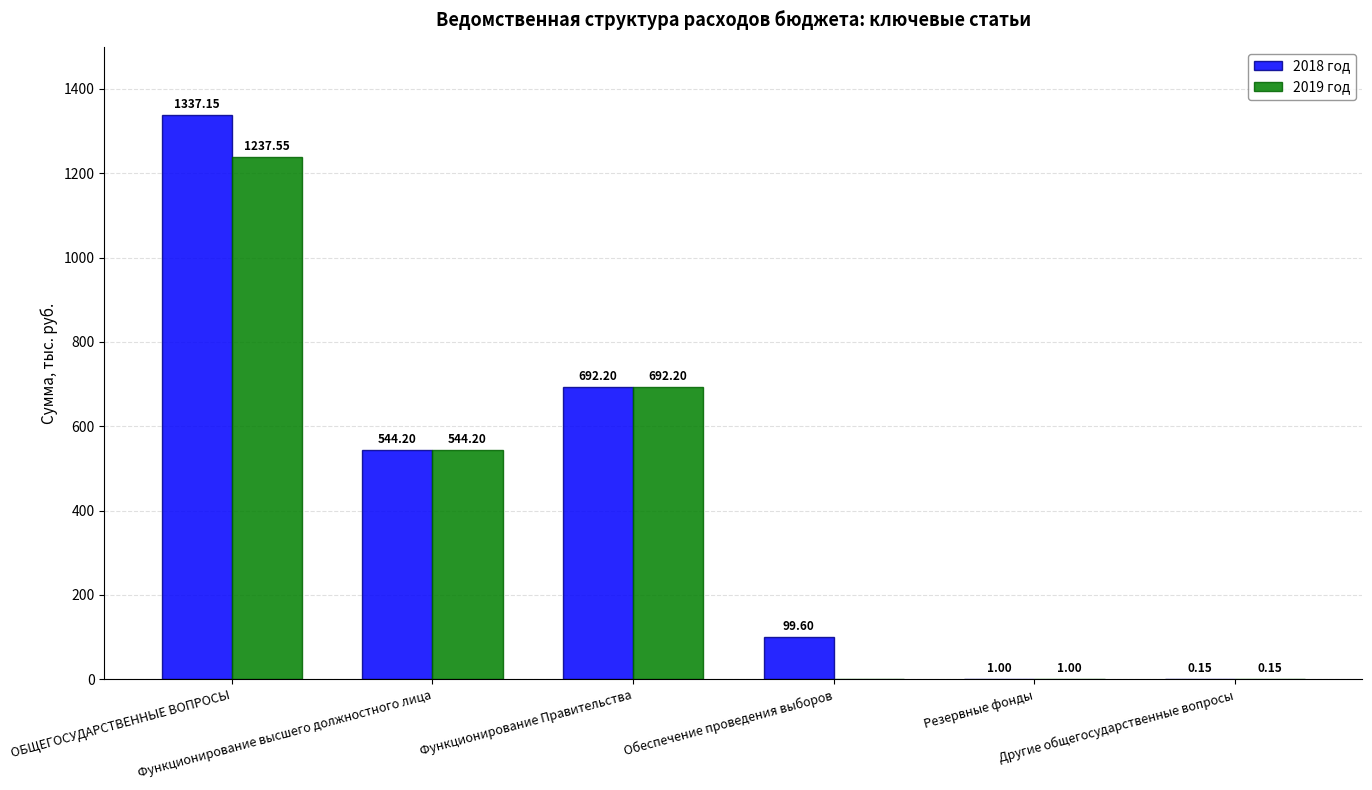

How many distinct data groups are displayed?

2